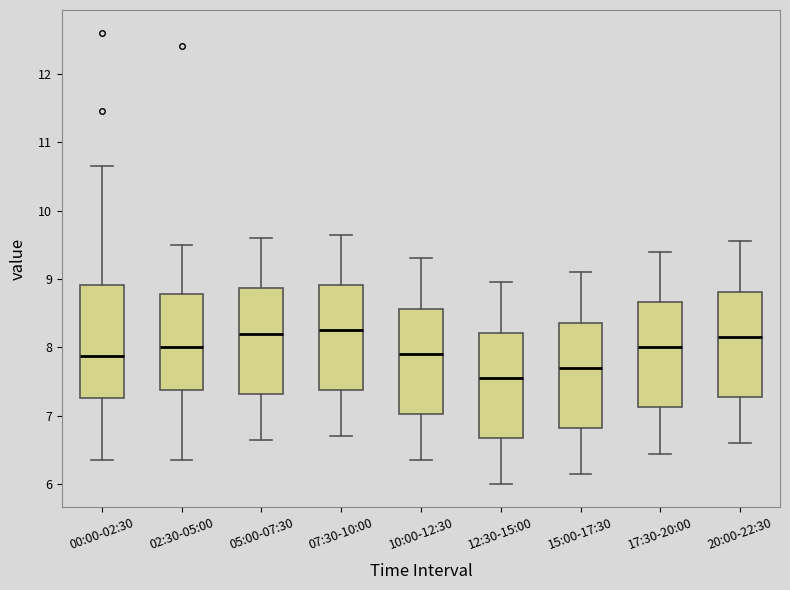

Which box has the lowest median line?

12:30-15:00